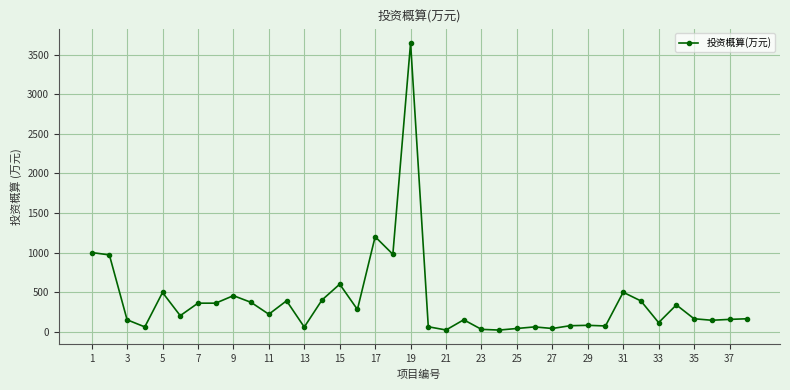

What is the average value?

390